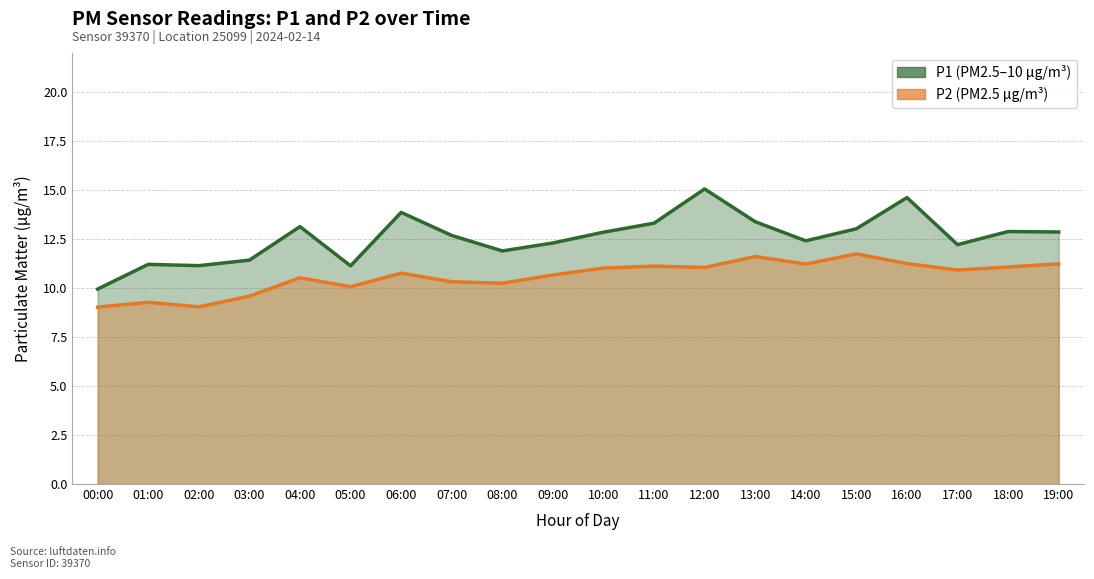

True or false: P2 and P1 intersect in this chart.

False